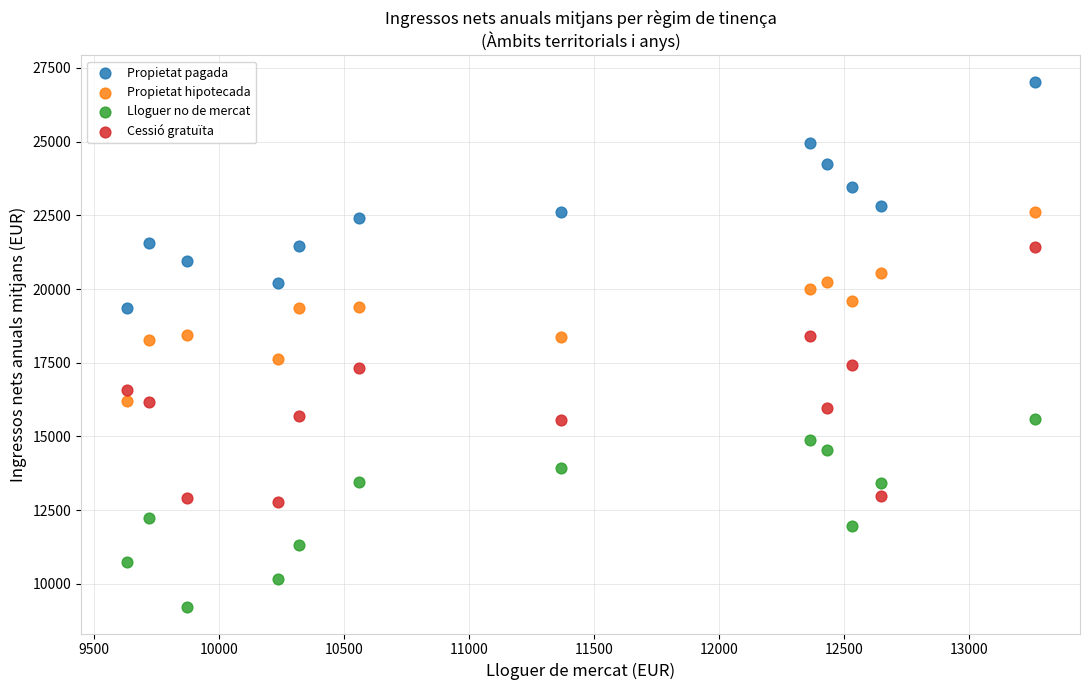

What are all the series names shown in the legend?

Propietat pagada, Propietat hipotecada, Lloguer no de mercat, Cessió gratuïta